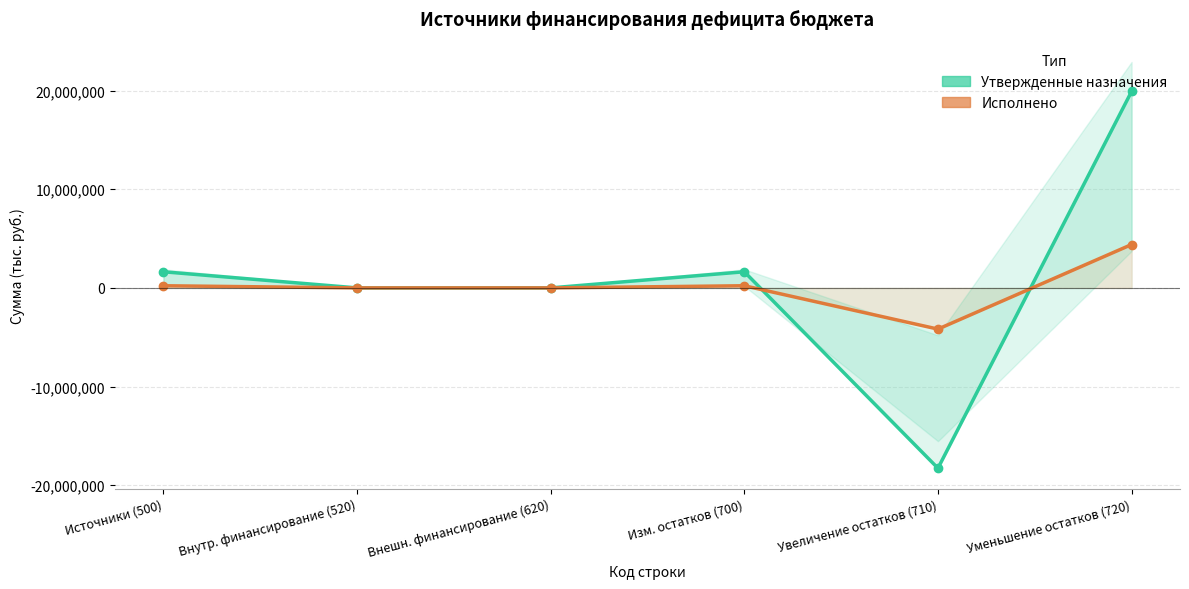

What is the average value of the Утвержденные назначения series?

817989.9